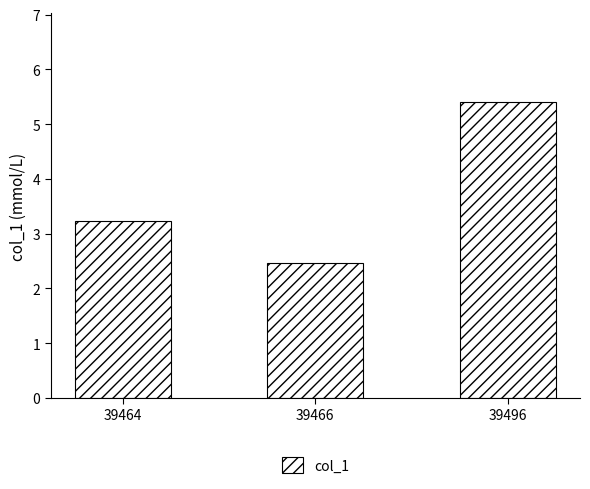

At which category does the chart reach its peak across all series?

39496